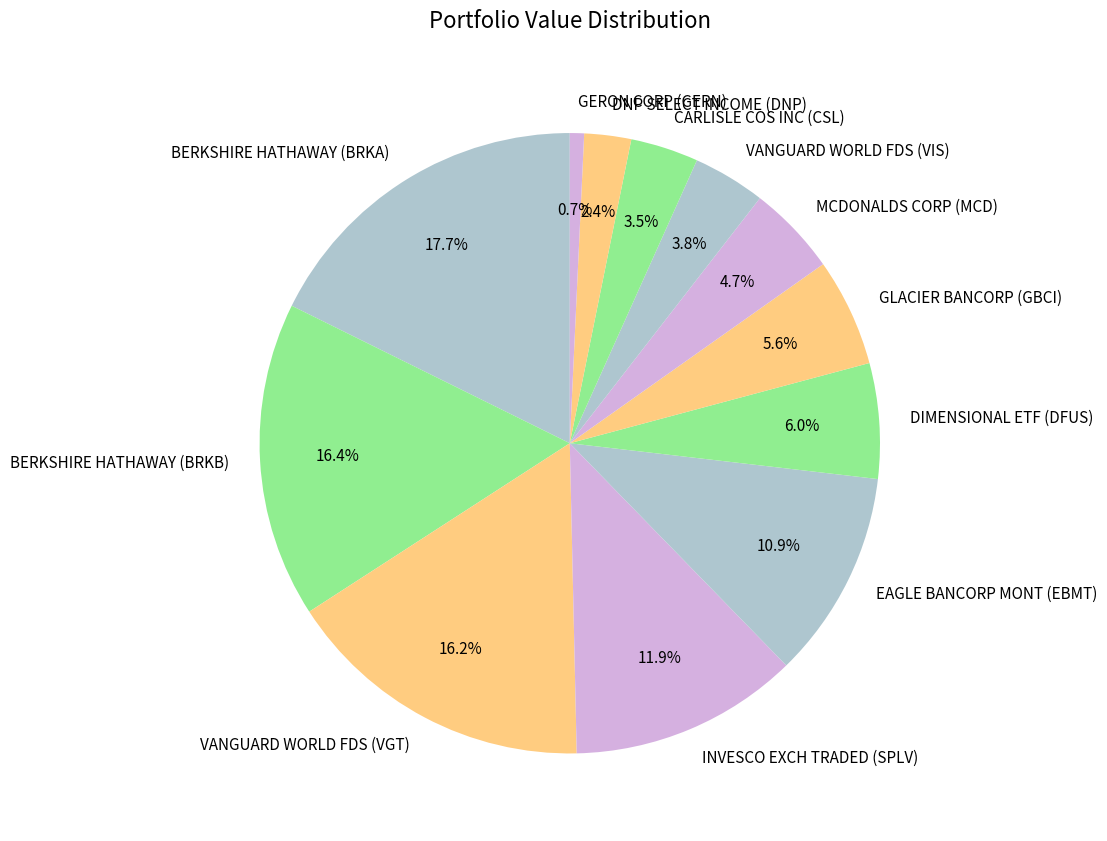

To the nearest percent, what percentage of the pie is DIMENSIONAL ETF (DFUS)?

6%